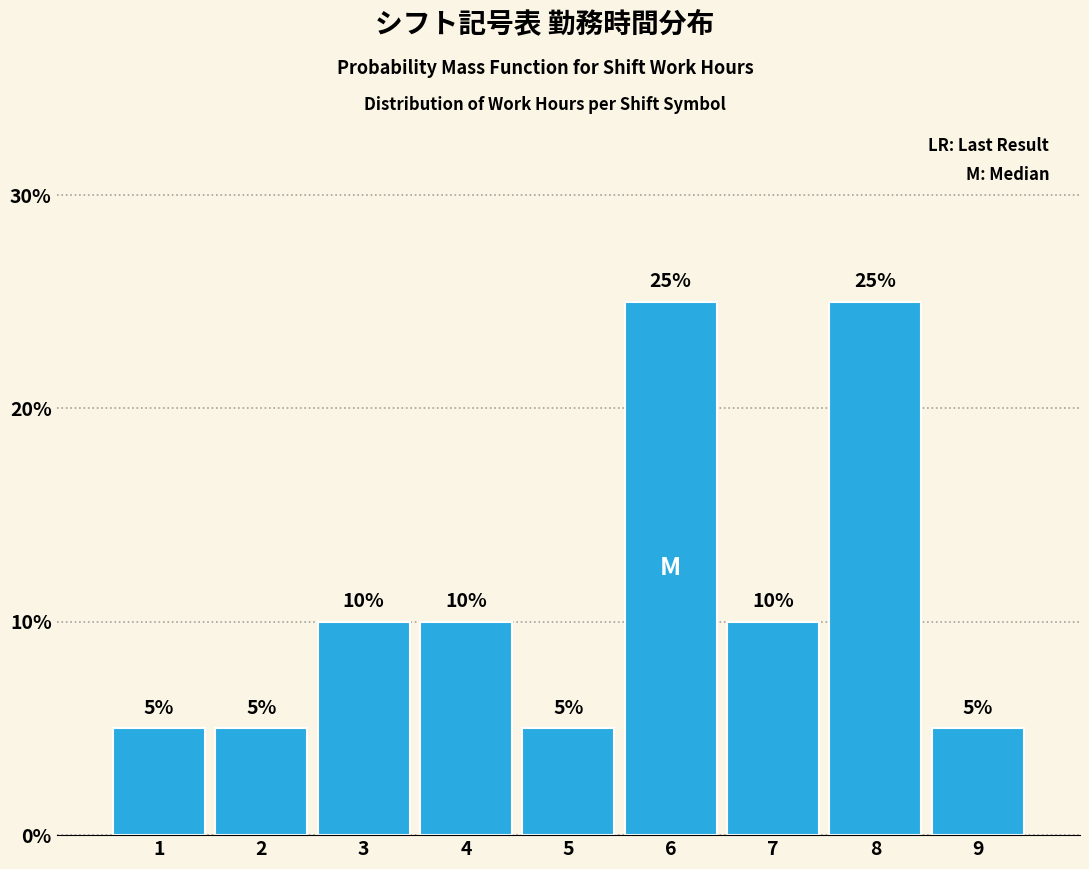

Reading left to right, list every bar in this chart as the range it spans on the x-axis followed by its height.

0.5 to 1.5: 5
1.5 to 2.5: 5
2.5 to 3.5: 10
3.5 to 4.5: 10
4.5 to 5.5: 5
5.5 to 6.5: 25
6.5 to 7.5: 10
7.5 to 8.5: 25
8.5 to 9.5: 5